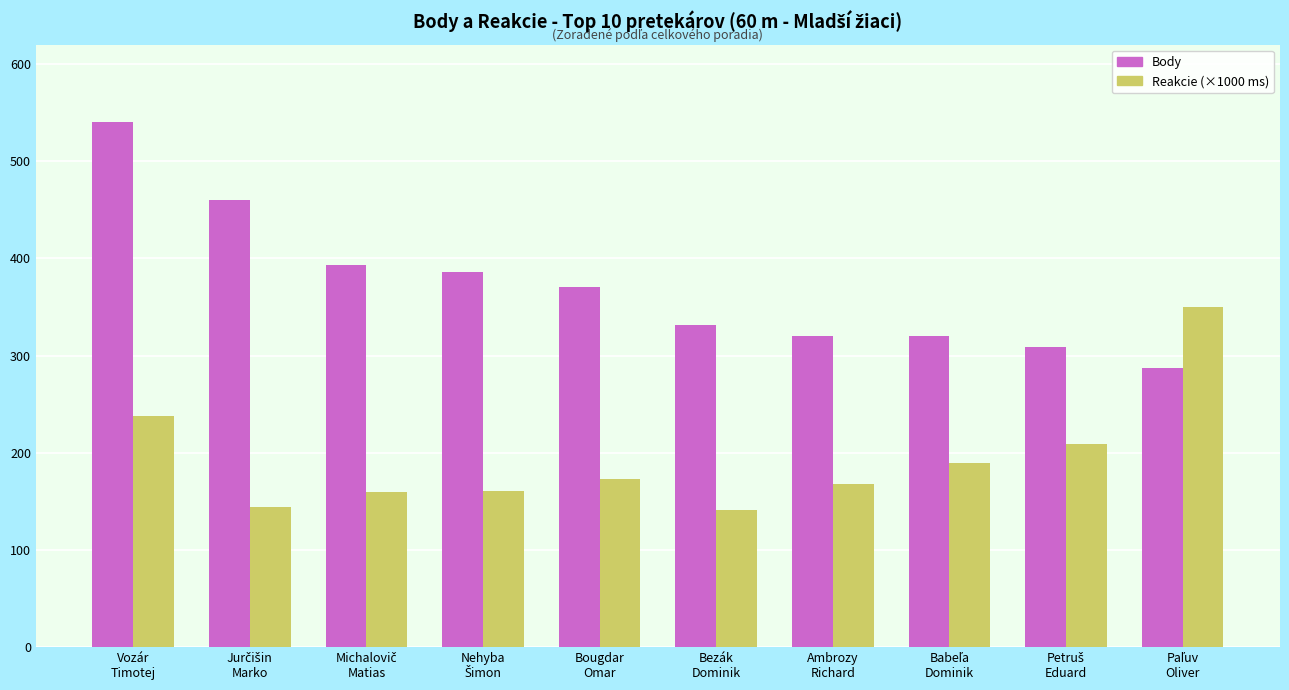

What is the value of the Body bar at the 2nd from the left?

460